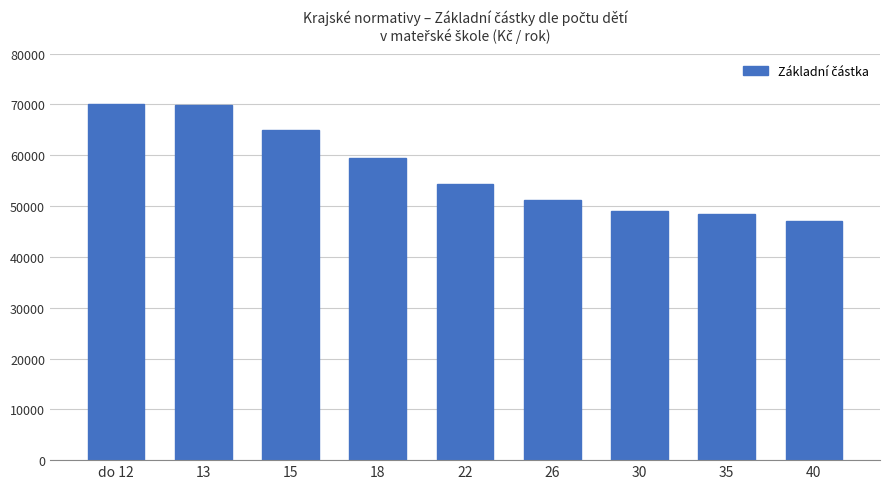

Which has a higher value, 13 or 40?

13